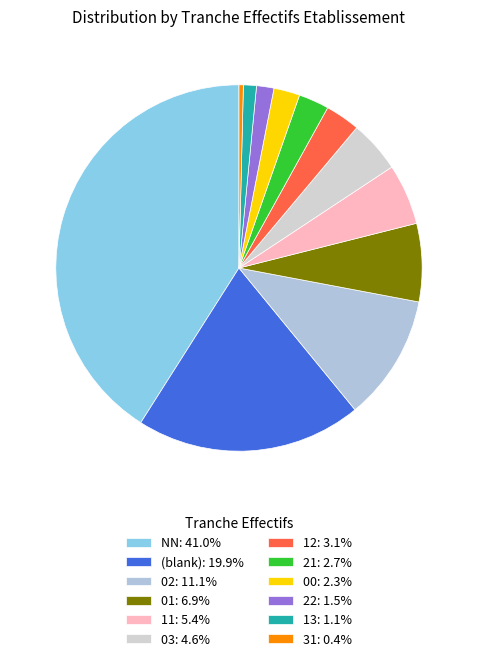

How many segments does this pie chart have?

12